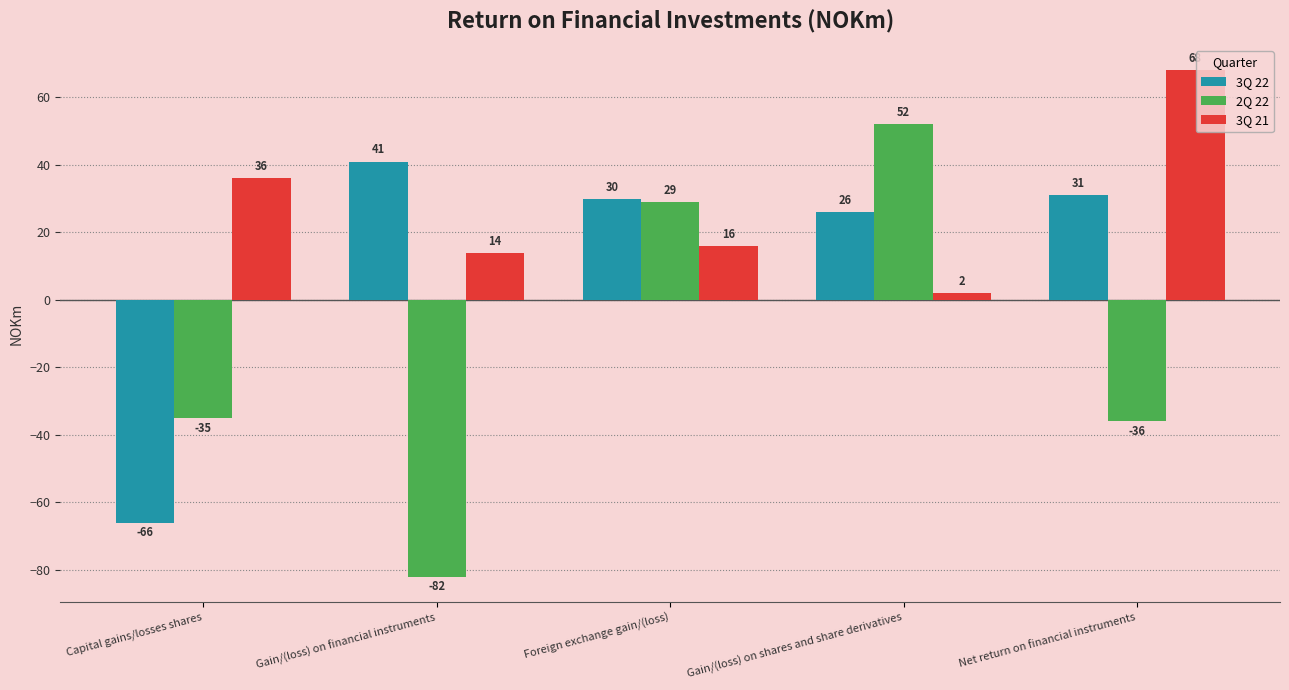

What is the greatest value displayed?

68